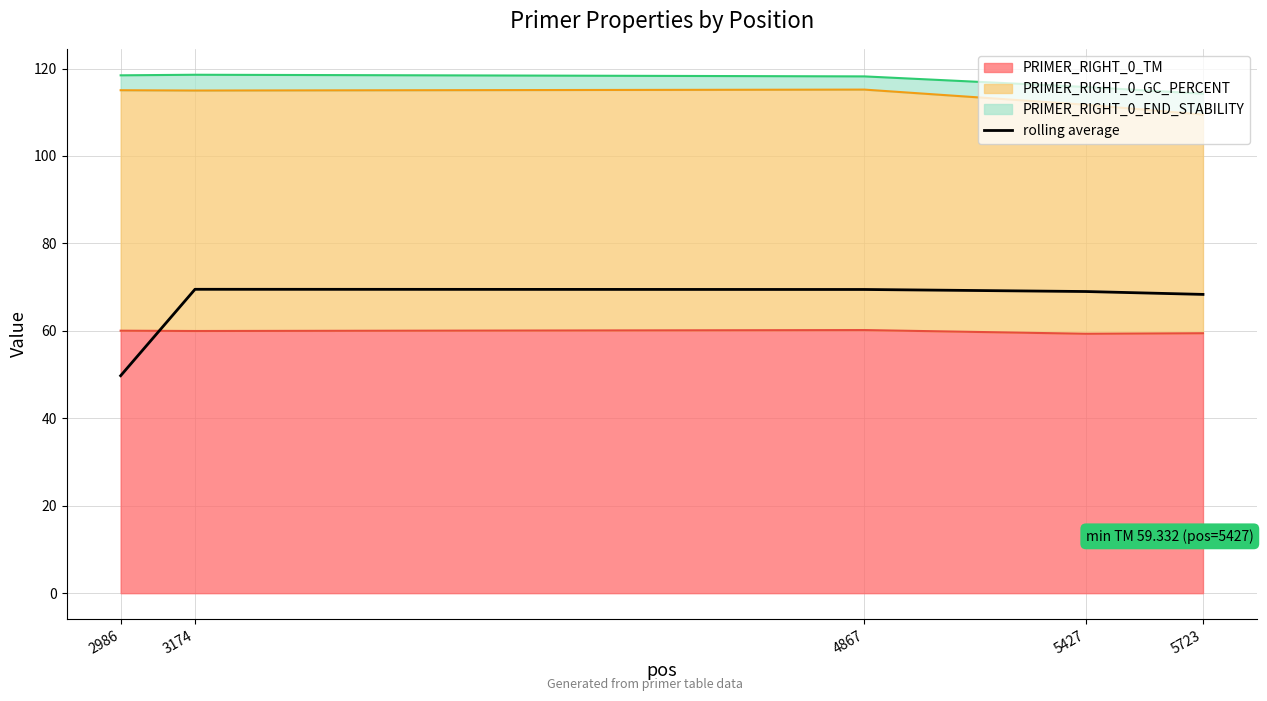

Reading right to left, extract all data points from this chart.

5723=68.3	5427=69.0	4867=69.5	3174=69.5	2986=49.7